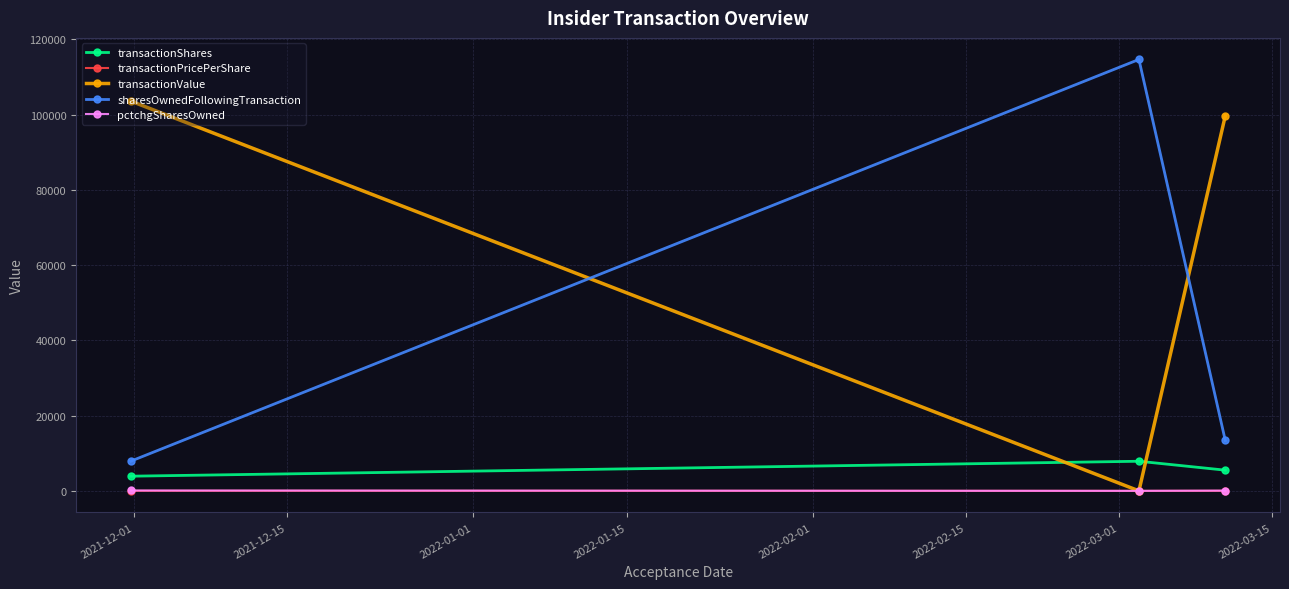

What is the highest value of the transactionValue series?

103565.0